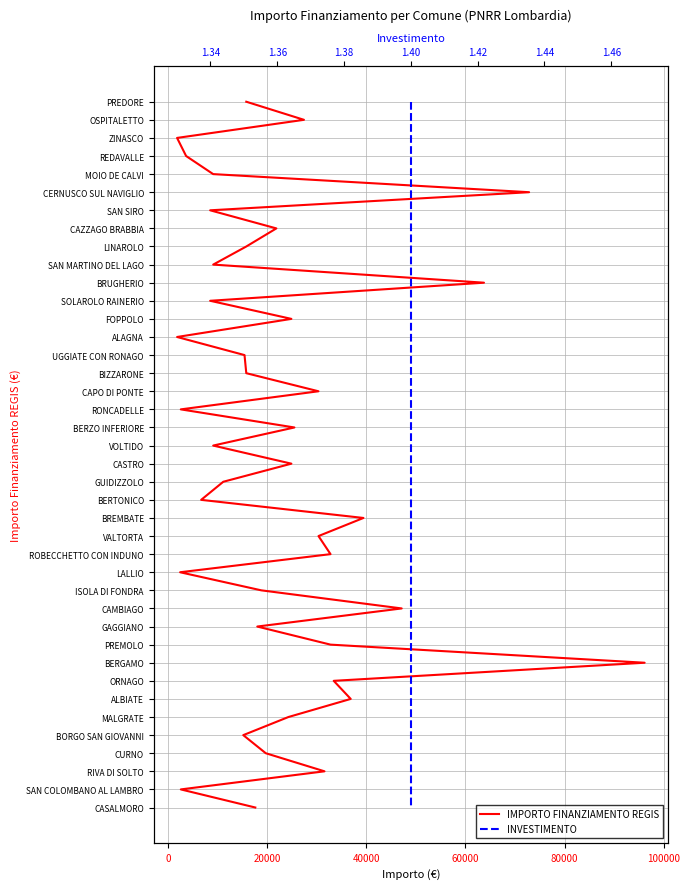

Is the value of INVESTIMENTO at 24 greater than the value of IMPORTO FINANZIAMENTO REGIS at 100000?

Yes